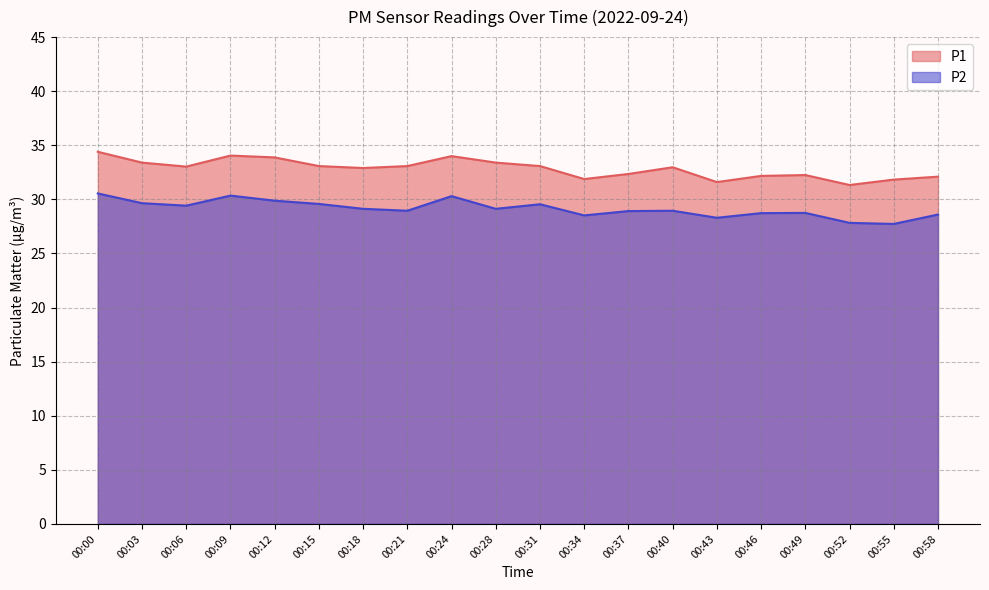

True or false: P2 has a value of 28.7 at 00:46.

True